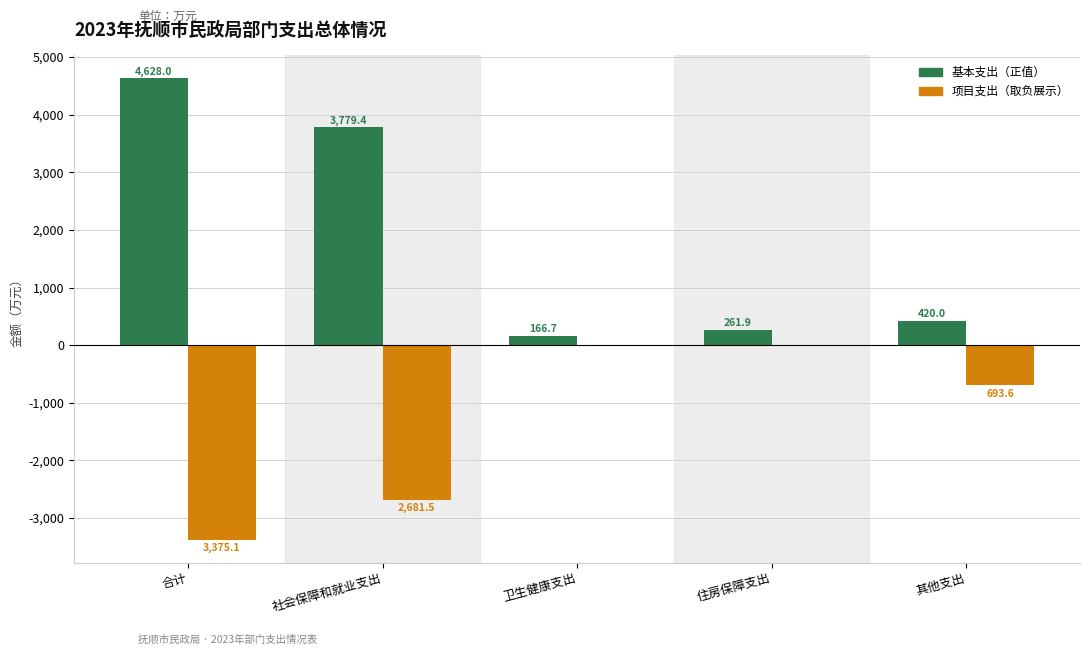

At which category does the chart reach its peak across all series?

合计